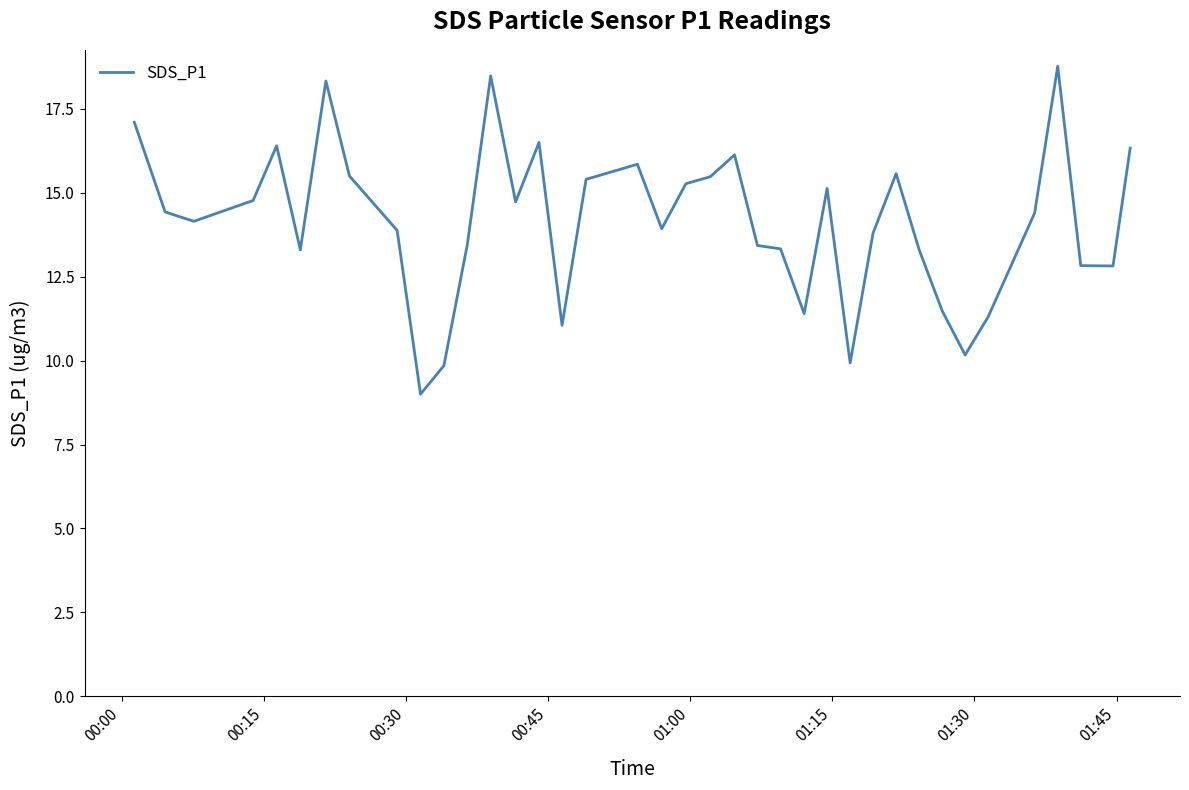

What is the smallest value displayed?

9.0